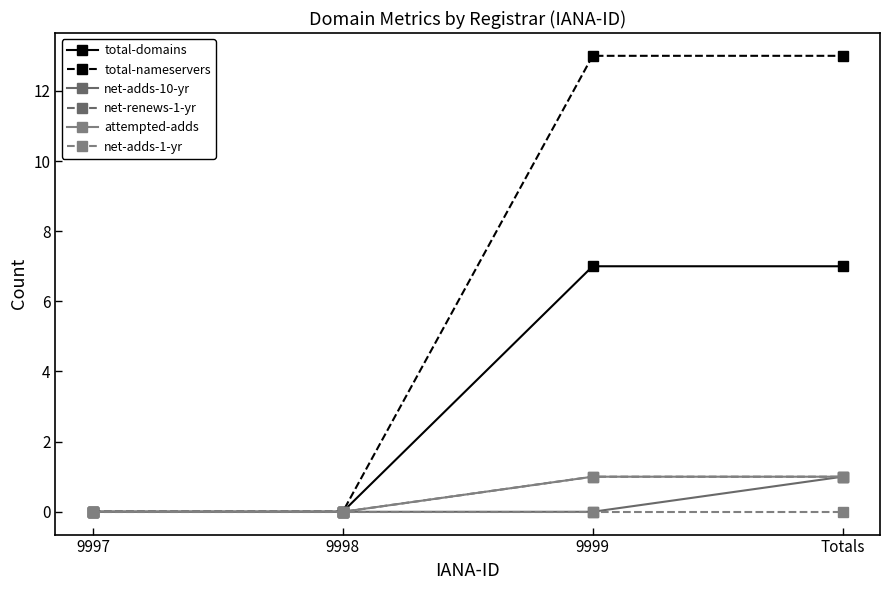

List the labels in order of net-renews-1-yr value, largest first.

9999, Totals, 9997, 9998